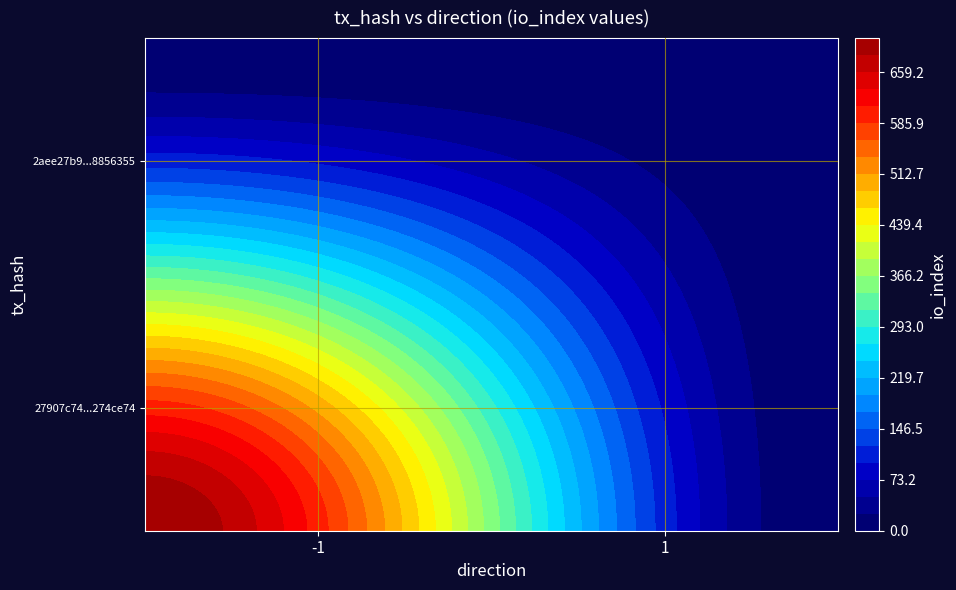

Which has a higher value, io_index or direction?

io_index